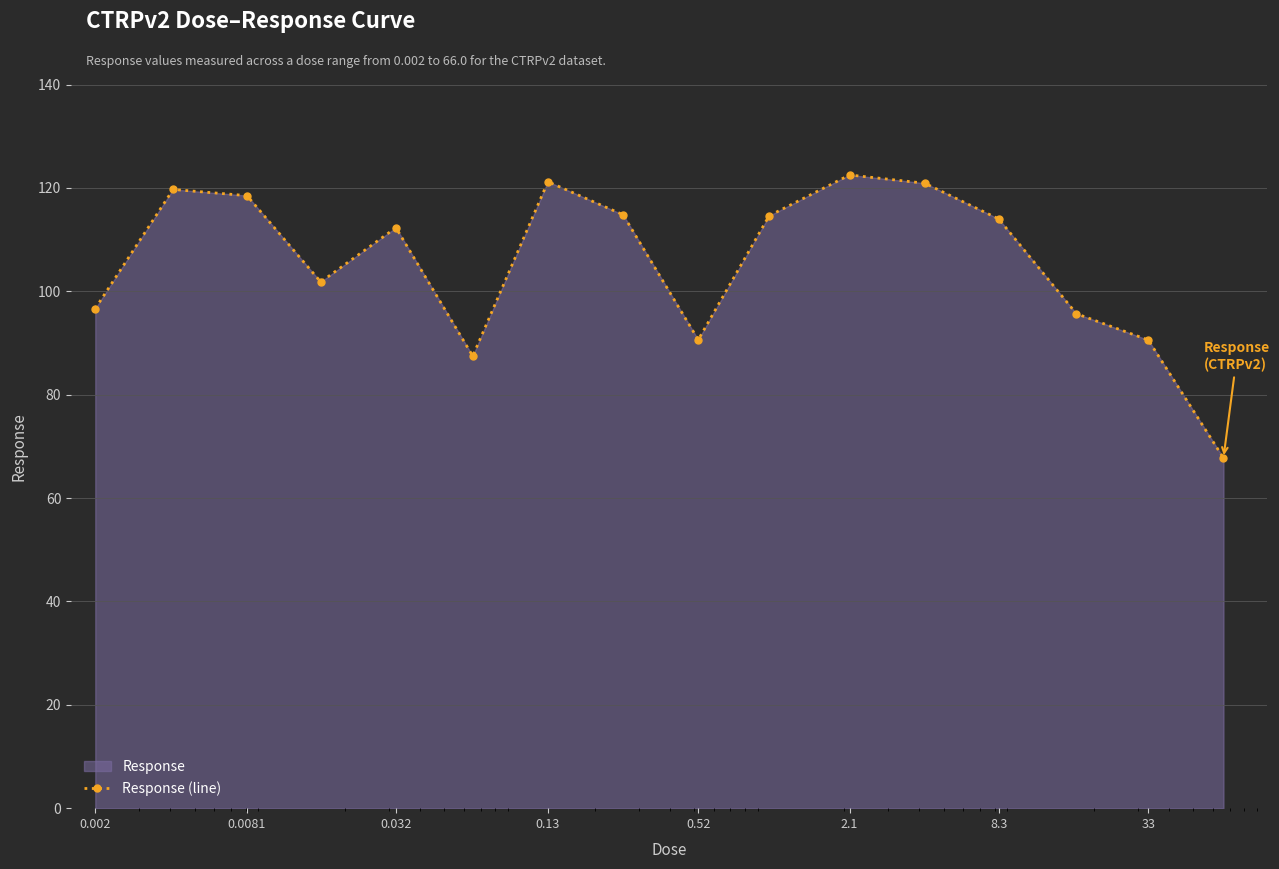

True or false: there are more than 1 points higher than both neighbors.

True